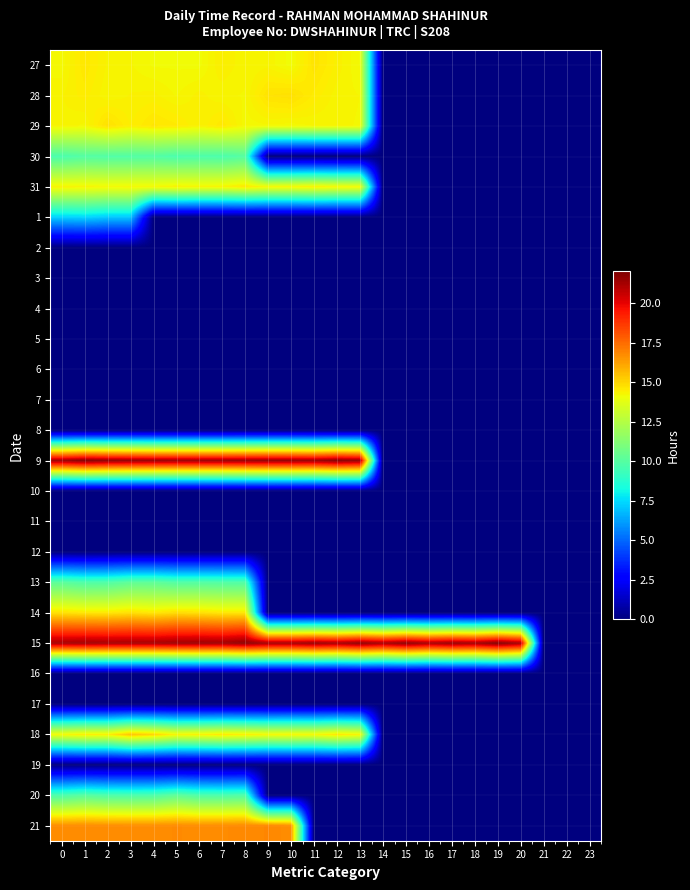

Which has a higher value, 16 or 19?

16